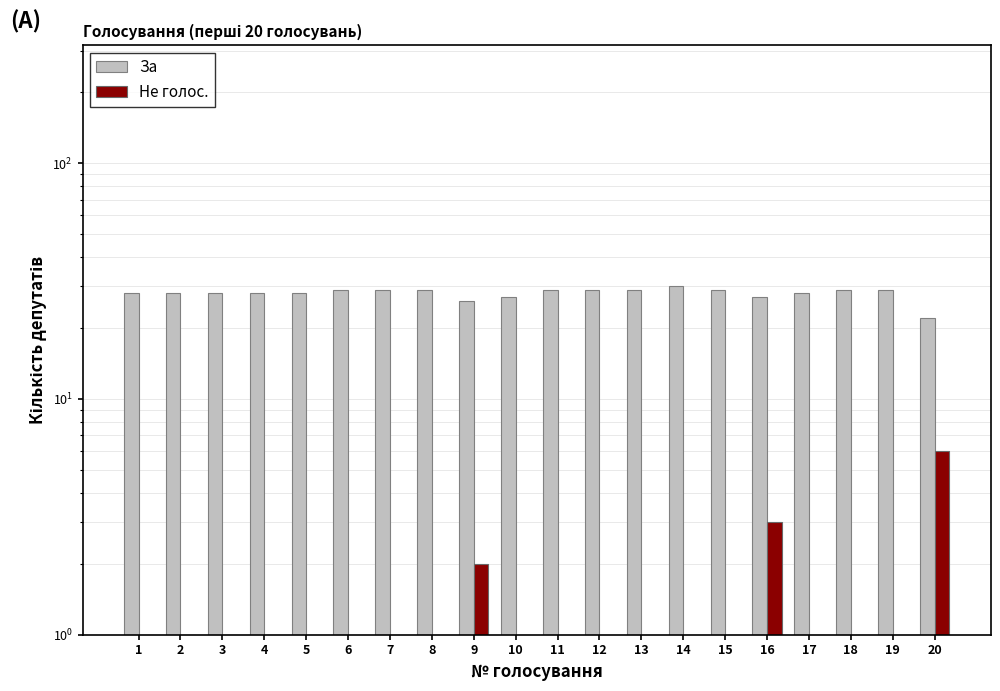

How many positive values does the Не голос. series have?

11